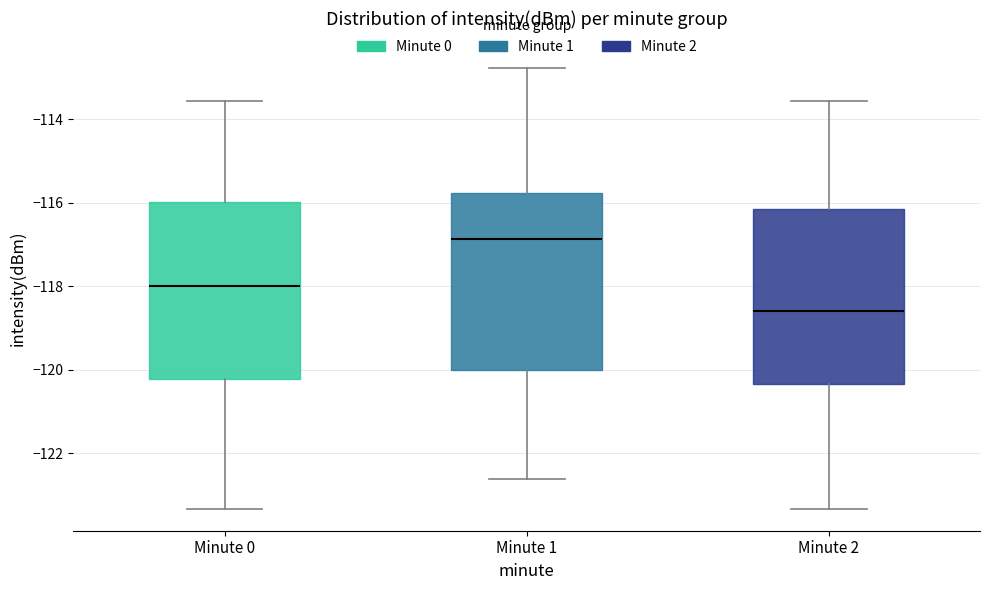

Reading left to right, transcribe this box plot: for each box, give where its median line is, the range the box spans, and where its two whiskers end, as read against the y-axis. The values are not printed on the chart, so give them approximately, as read against the axis.

Minute 0: median -118.0, box -120.2 to -116.0, whiskers -123.4 to -113.6
Minute 1: median -116.8, box -120.0 to -115.8, whiskers -122.6 to -112.8
Minute 2: median -118.6, box -120.4 to -116.2, whiskers -123.4 to -113.6